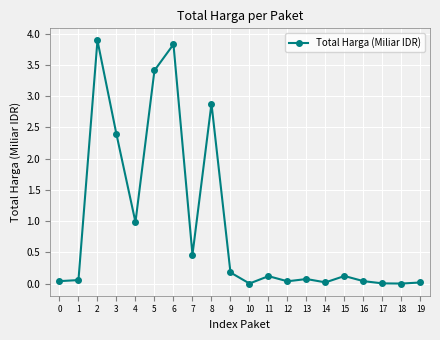

Read the value at 3.

2.4